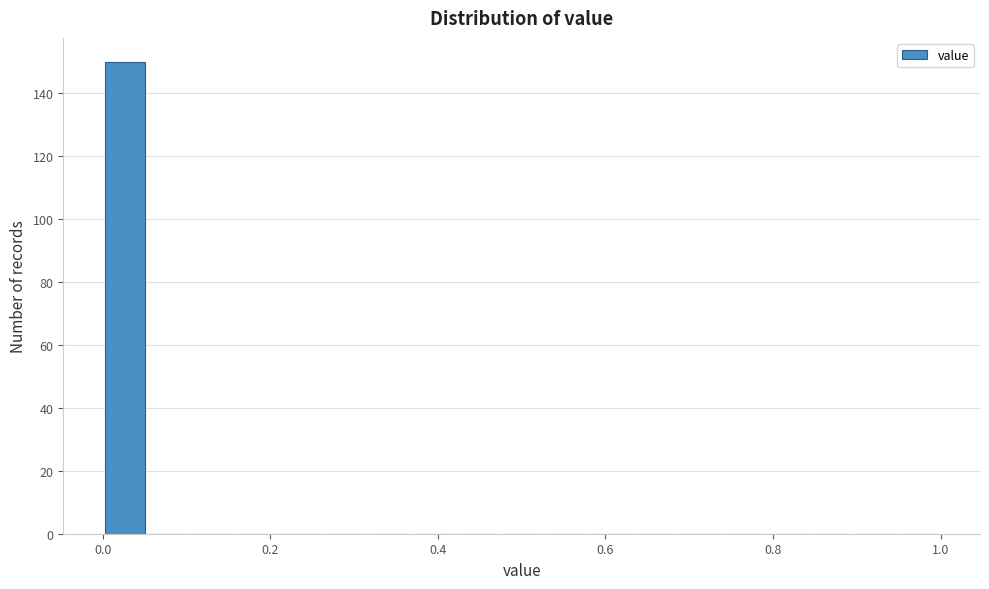

Around what value on the x-axis is the tallest bar? Give the approximate position of its centre, as read against the axis.

0.02